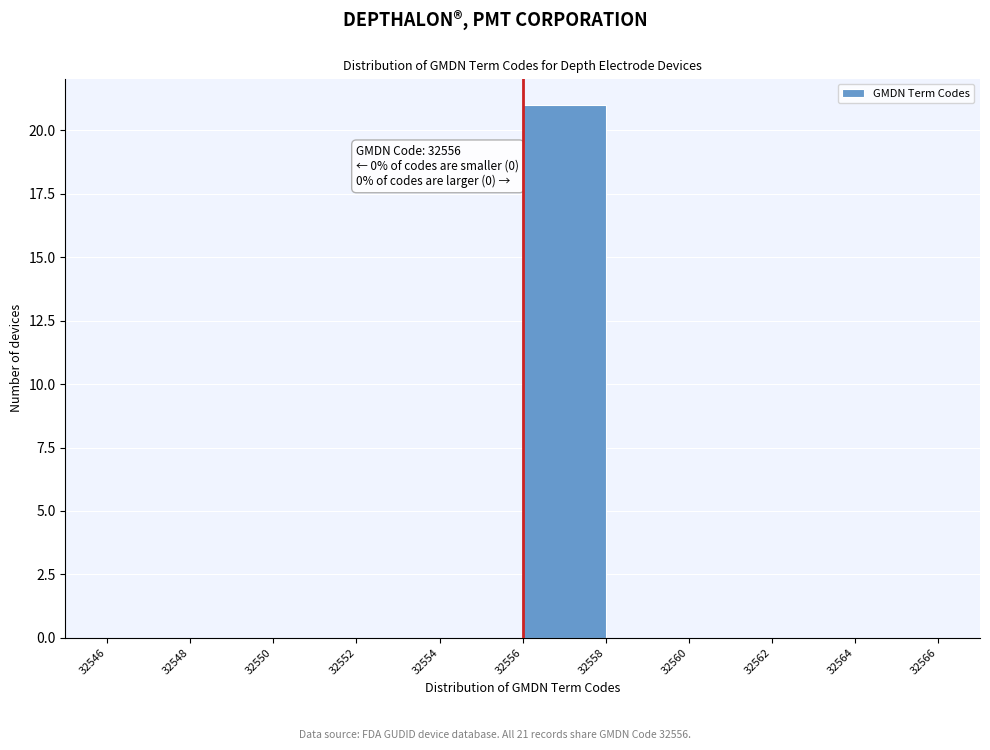

Which range on the x-axis has the tallest bar?

32556 to 32558